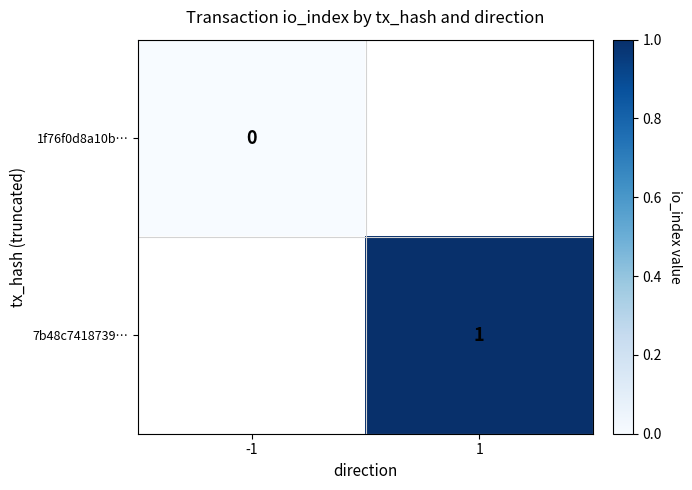

Which category has the lowest value across all series?

-1